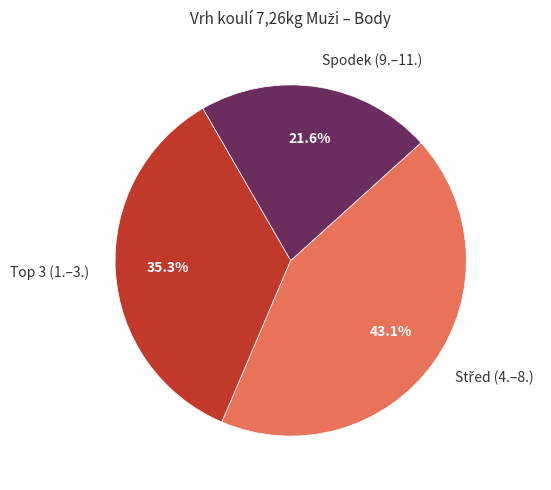

Which slice is the smallest?

Spodek (9.–11.)